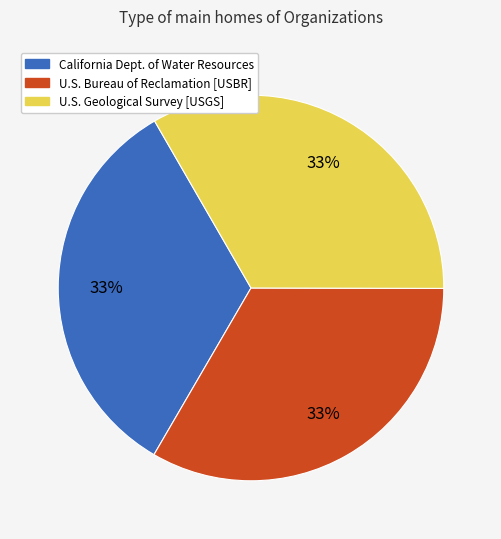

Does any single category account for the majority?

No